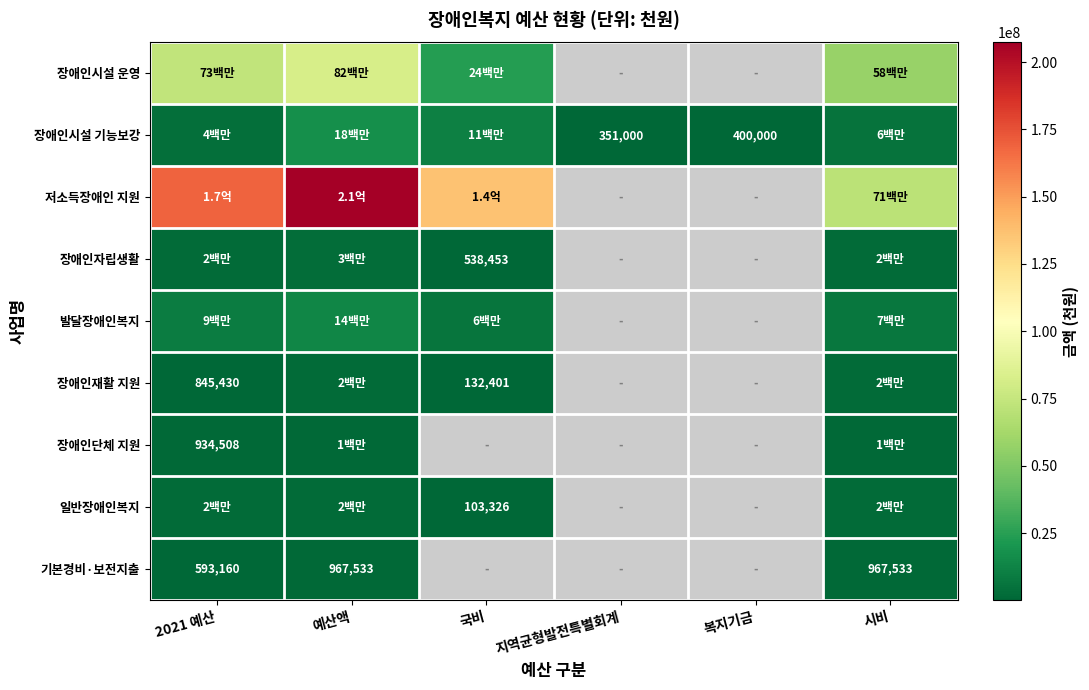

At how many categories does at least one series exceed 143866433?

2